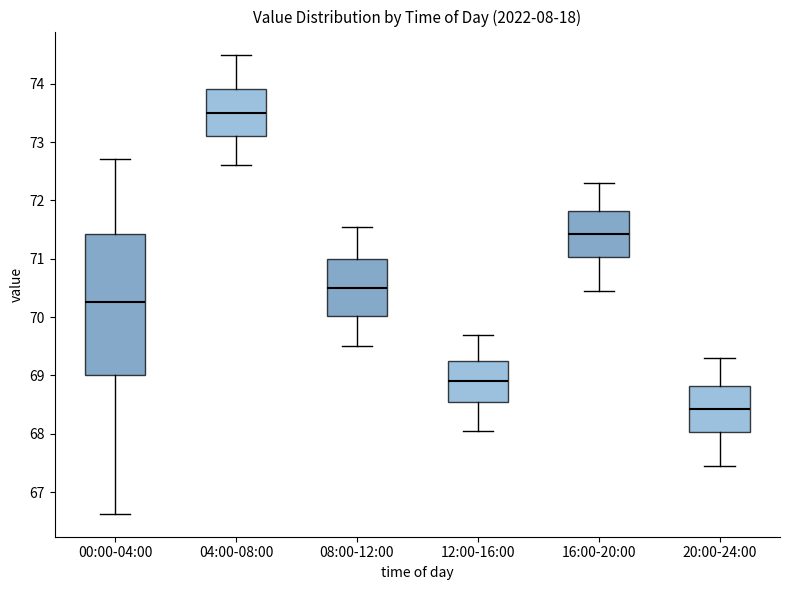

Reading left to right, read every box against the y-axis: the position of its median line, the range the box covers, and the ends of its whiskers. The values are not printed on the chart, so give them approximately, as read against the axis.

00:00-04:00: median 70.3, box 69.0 to 71.4, whiskers 66.6 to 72.7
04:00-08:00: median 73.5, box 73.1 to 73.9, whiskers 72.6 to 74.5
08:00-12:00: median 70.5, box 70.0 to 71.0, whiskers 69.5 to 71.6
12:00-16:00: median 68.9, box 68.5 to 69.3, whiskers 68.1 to 69.7
16:00-20:00: median 71.4, box 71.0 to 71.8, whiskers 70.5 to 72.3
20:00-24:00: median 68.4, box 68.0 to 68.8, whiskers 67.5 to 69.3